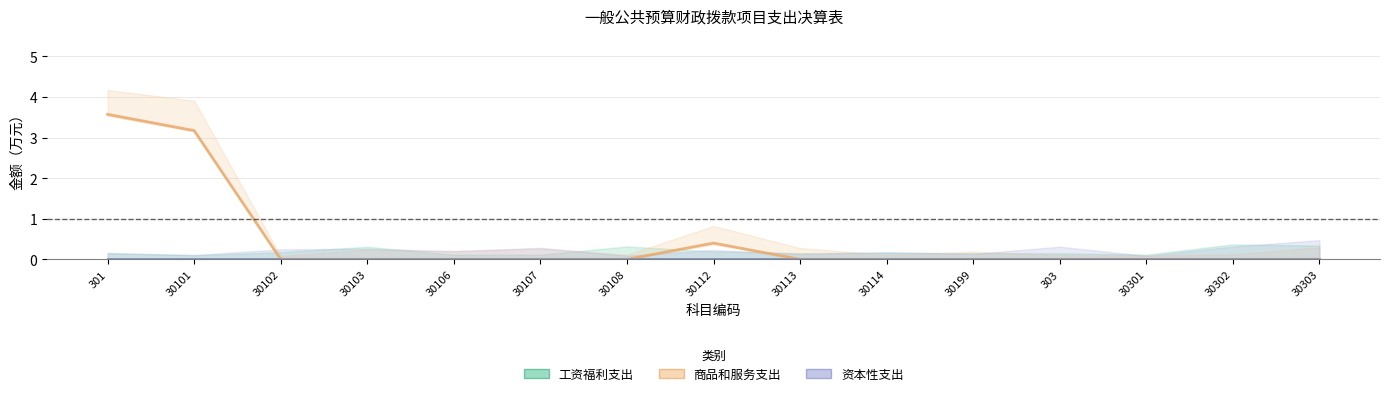

Rank the series at 30302 from highest to lowest value.

工资福利支出, 商品和服务支出, 资本性支出